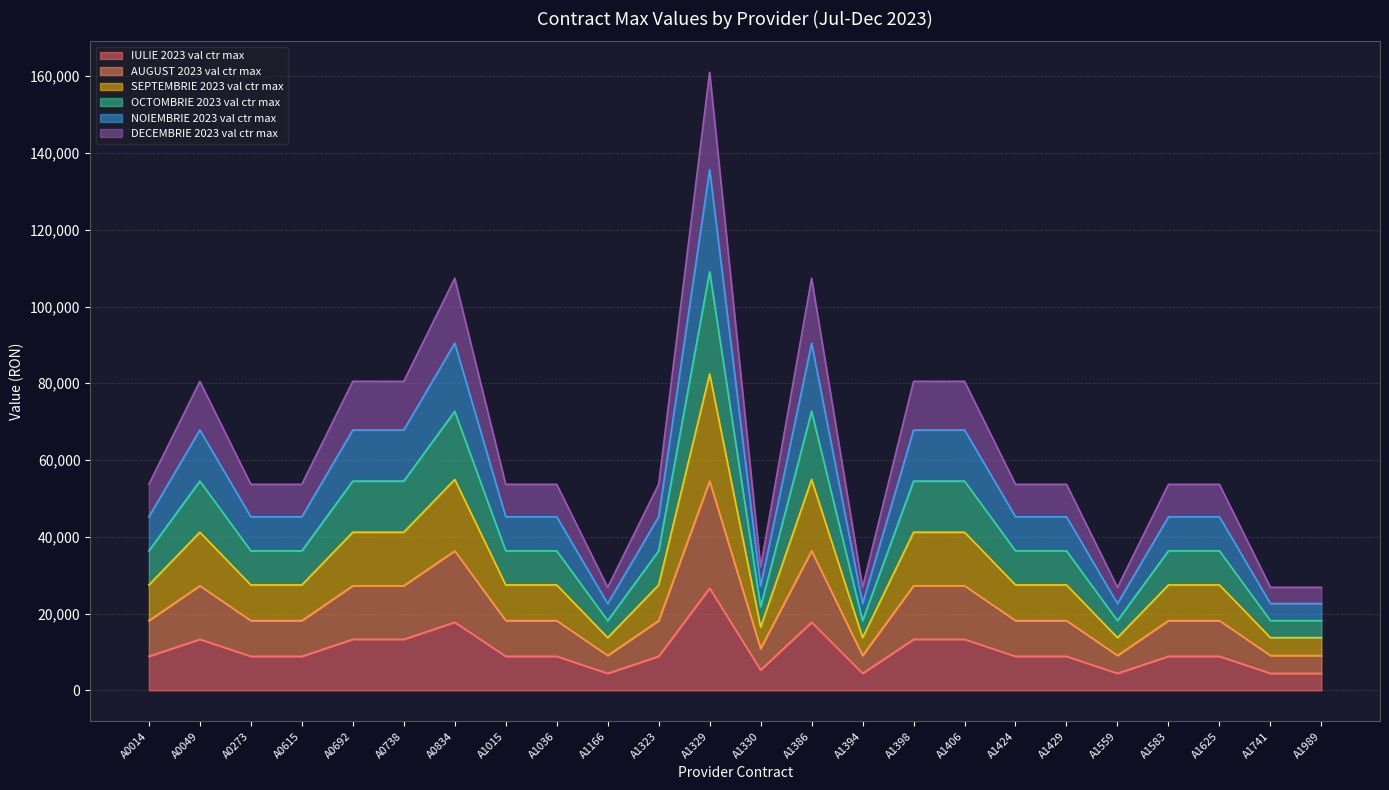

How many interior local valleys does the DECEMBRIE 2023 val ctr max series have?

4